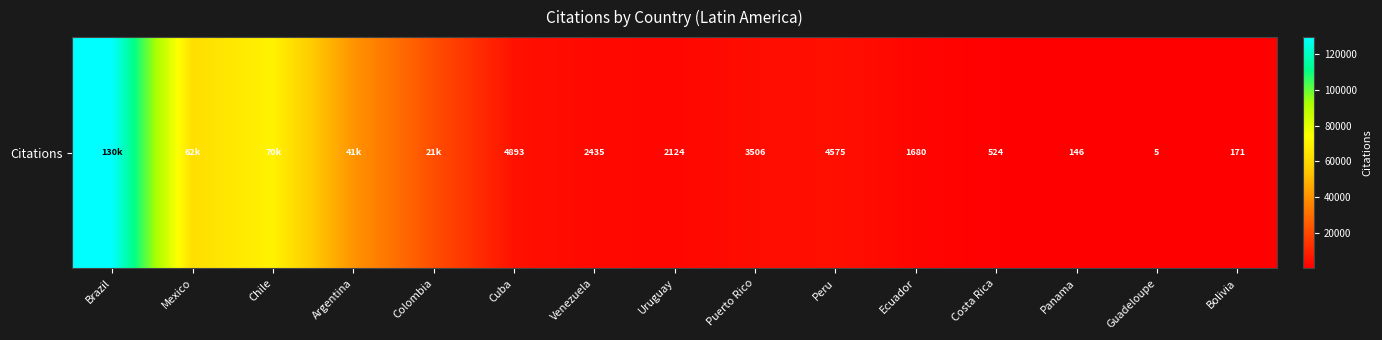

How many series are shown in this chart?

1